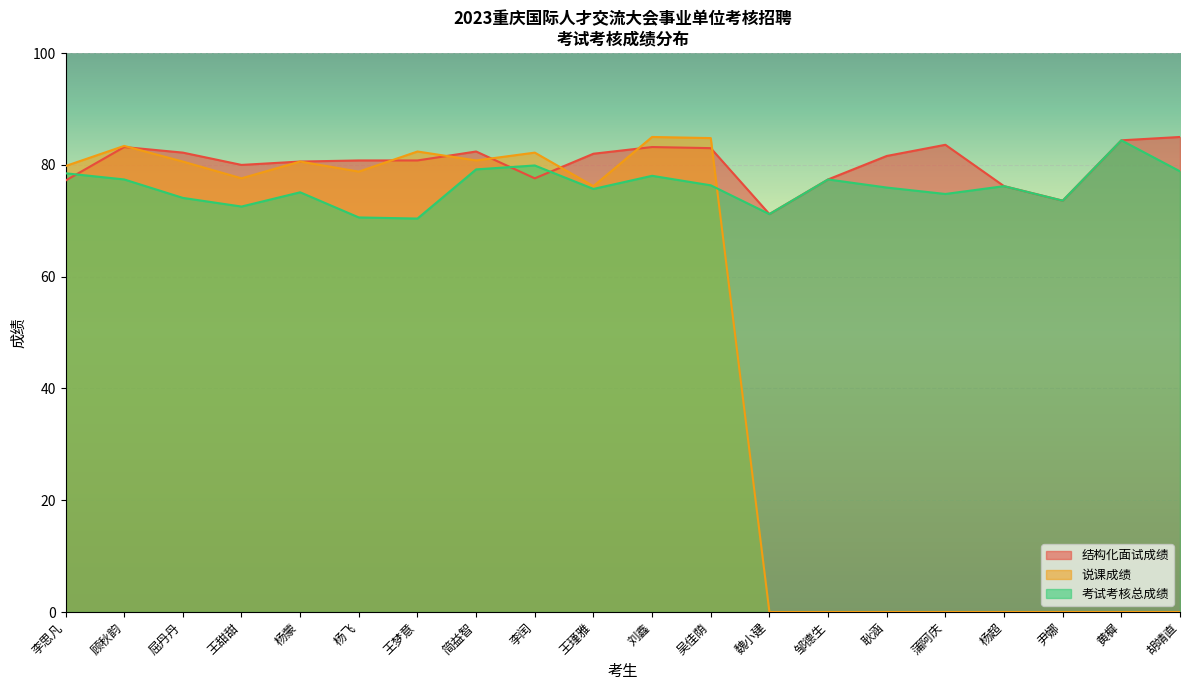

Rank the series at 王瑾雅 from lowest to highest value.

考试考核总成绩, 说课成绩, 结构化面试成绩